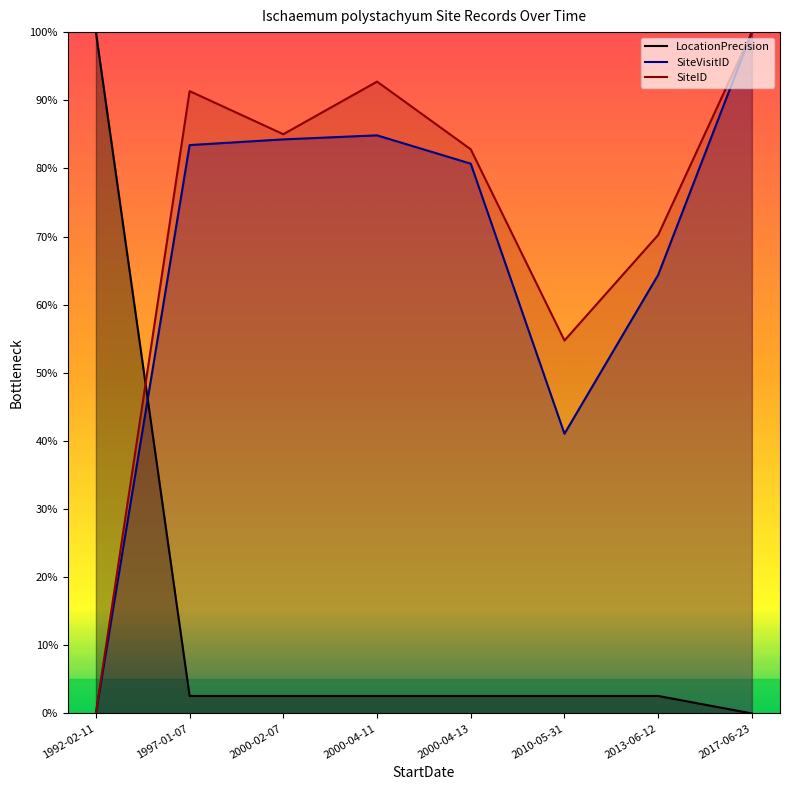

Which label corresponds to the smallest value in the chart?

2017-06-23